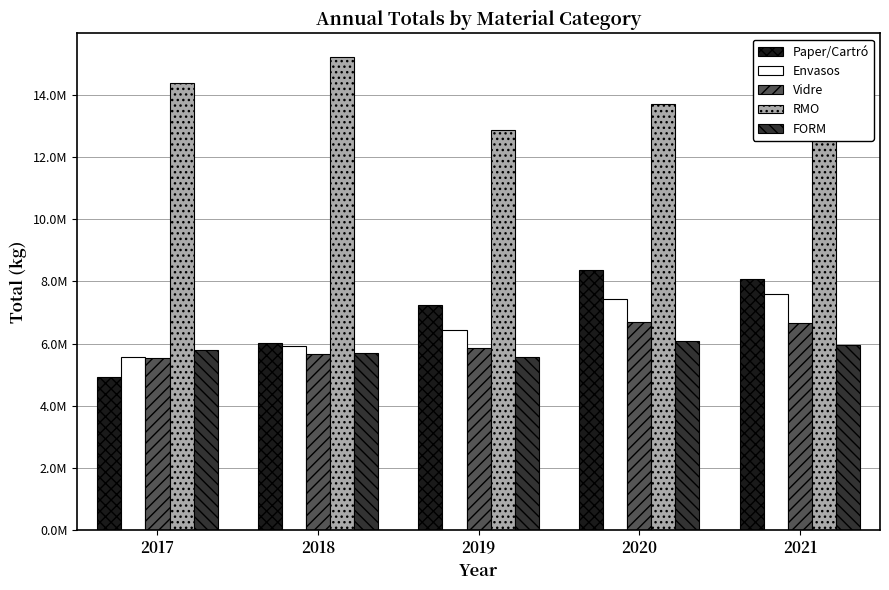

Which category has the lowest value in the FORM series?

2019